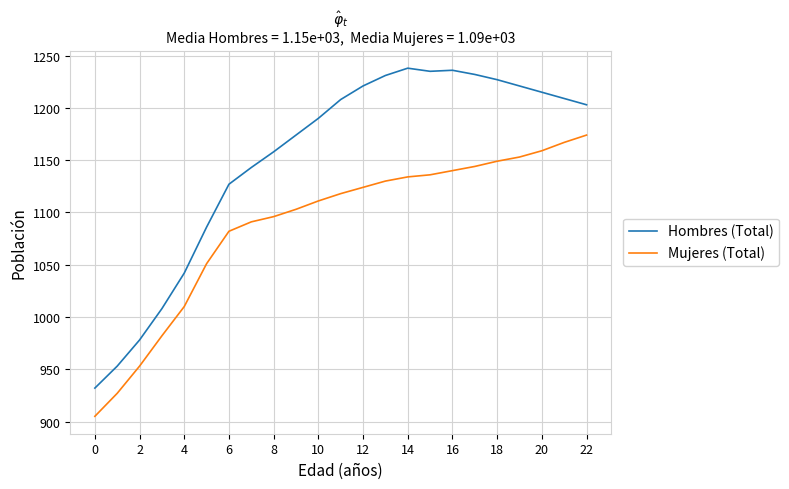

True or false: Mujeres (Total) and Hombres (Total) cross at least once.

False